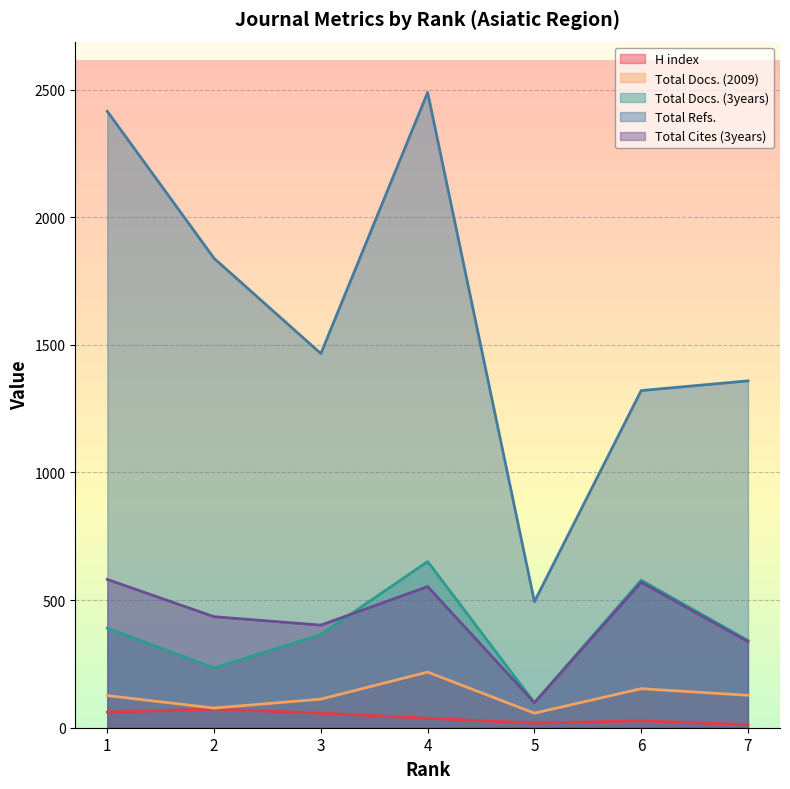

What is the maximum value for Total Refs.?

2489